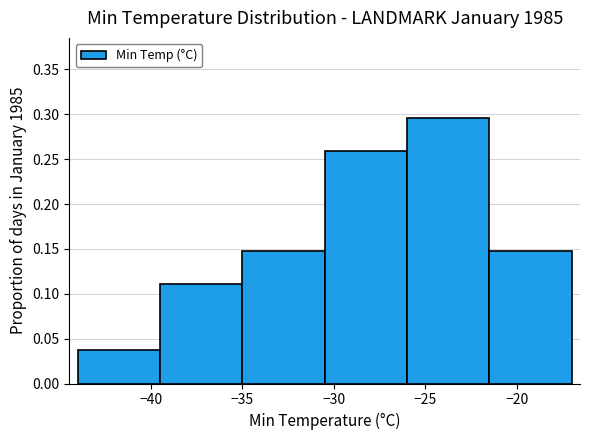

Reading left to right, list every bar in this chart as the range it spans on the x-axis followed by its height. The values are not printed on the chart, so give them approximately, as read against the axis.

-44.0 to -39.5: 0.035
-39.5 to -35.0: 0.110
-35.0 to -30.5: 0.150
-30.5 to -26.0: 0.260
-26.0 to -21.5: 0.295
-21.5 to -17.0: 0.150